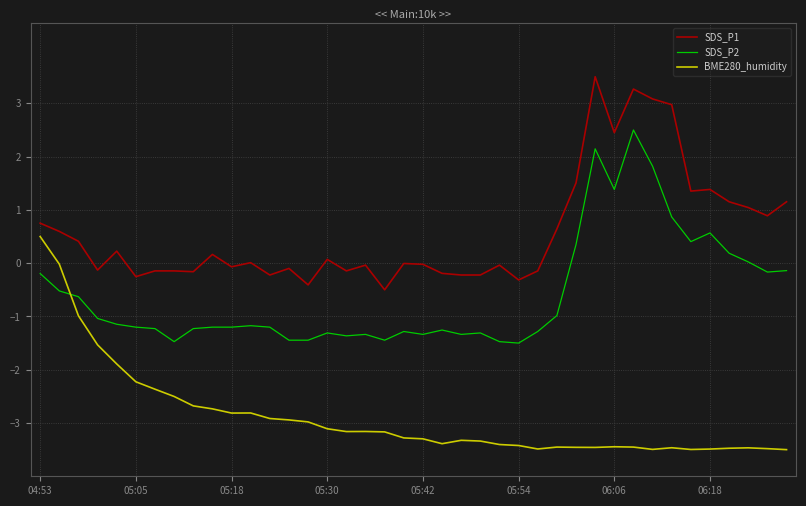

Rank the series by their maximum value, from lowest to highest.

BME280_humidity, SDS_P2, SDS_P1